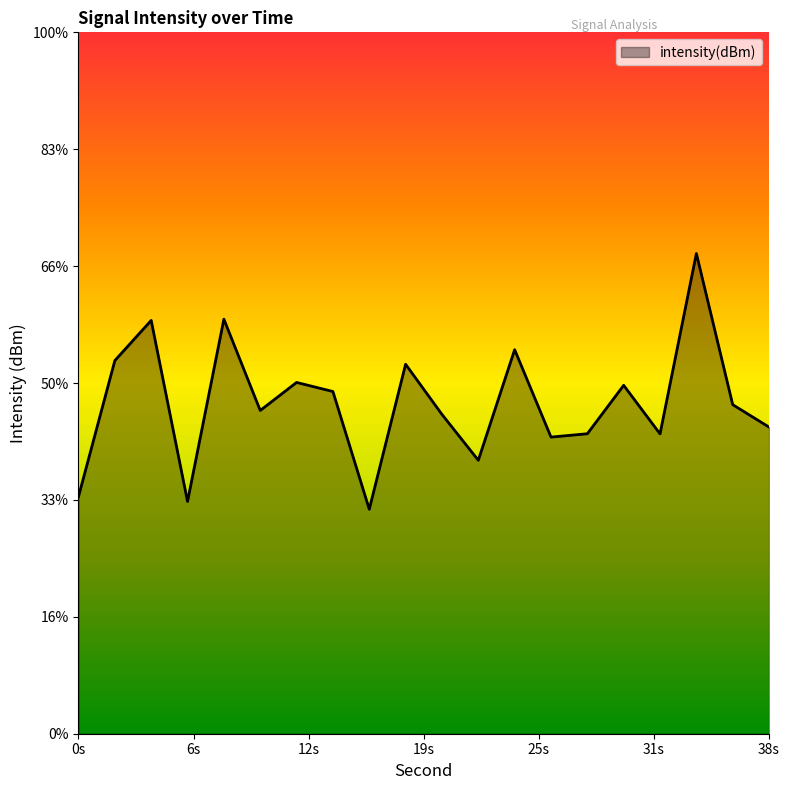

How many lines are shown in the chart?

1